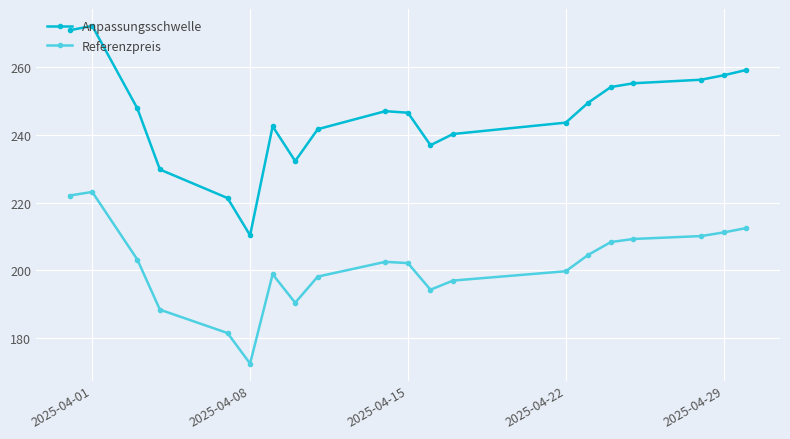

At how many categories does at least one series exceed 193?

20